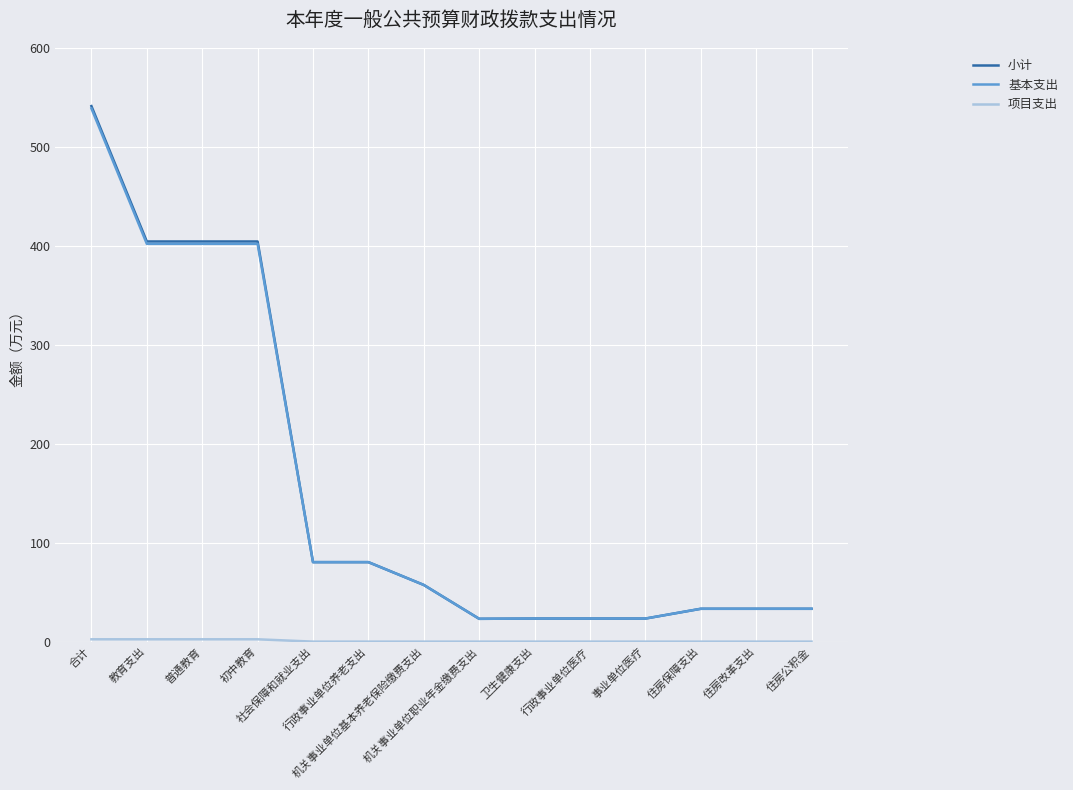

Which series has the widest spread of values?

小计